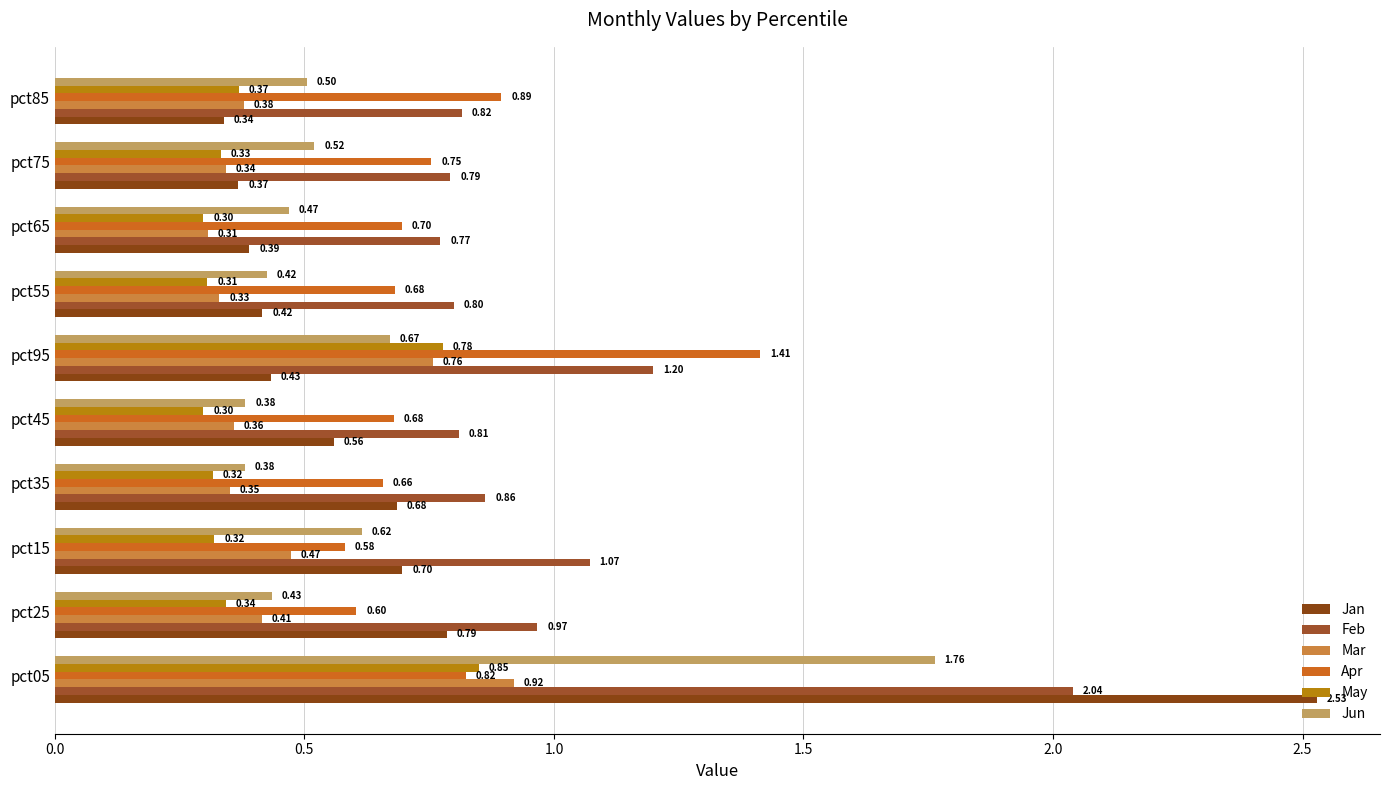

How many data points does each series have?

10